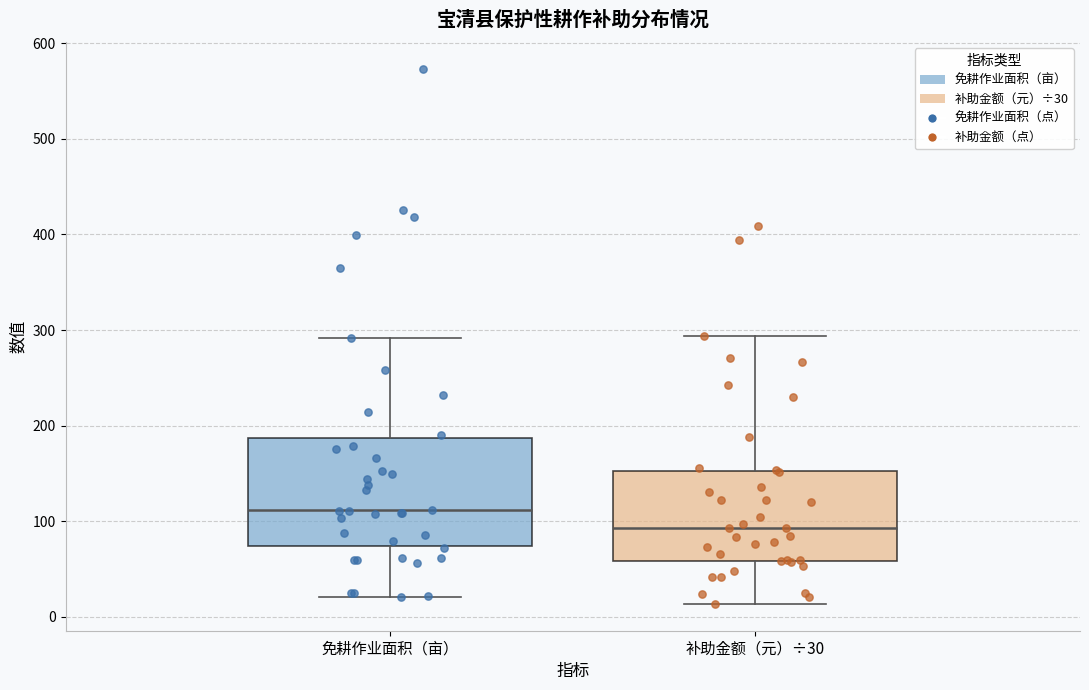

Reading left to right, transcribe this box plot: for each box, give where its median line is, the range the box spans, and where its two whiskers end, as read against the y-axis. The values are not printed on the chart, so give them approximately, as read against the axis.

免耕作业面积（亩）: median 110, box 70 to 190, whiskers 20 to 290
补助金额（元）÷30: median 90, box 60 to 150, whiskers 10 to 290